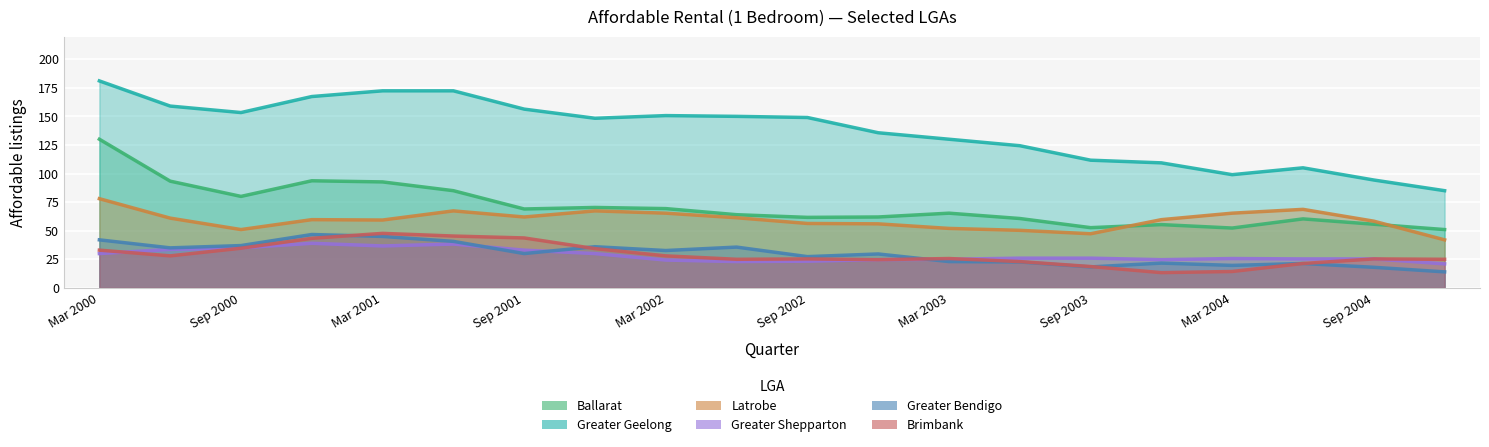

What is the difference between the Greater Shepparton values at Jun 2000 and Sep 2001?

7